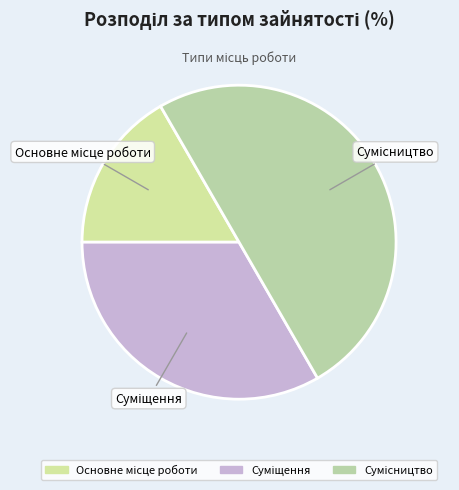

How many segments does this pie chart have?

3